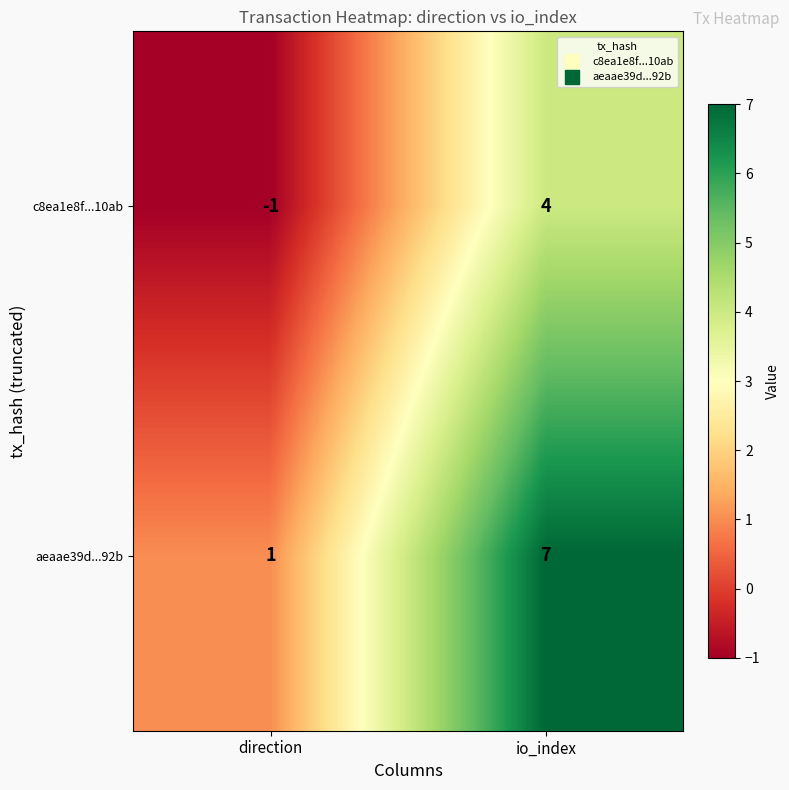

Between direction and io_index, which series saw the biggest shift?

aeaae39d...92b